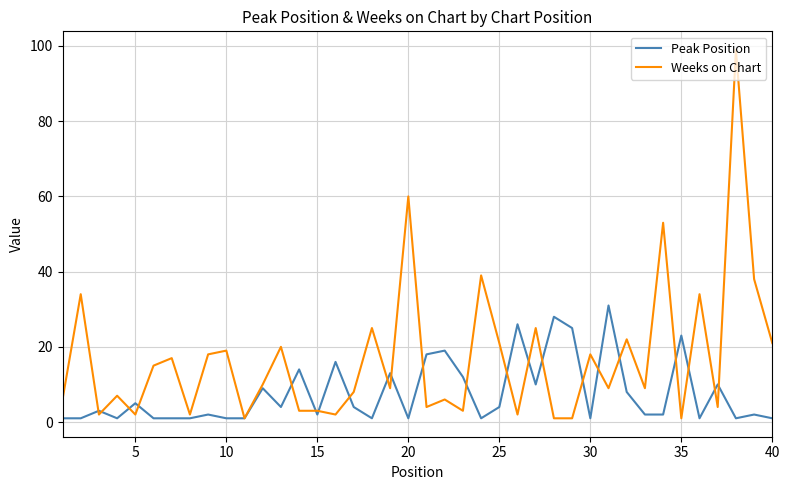

Which series has the widest spread of values?

Weeks on Chart